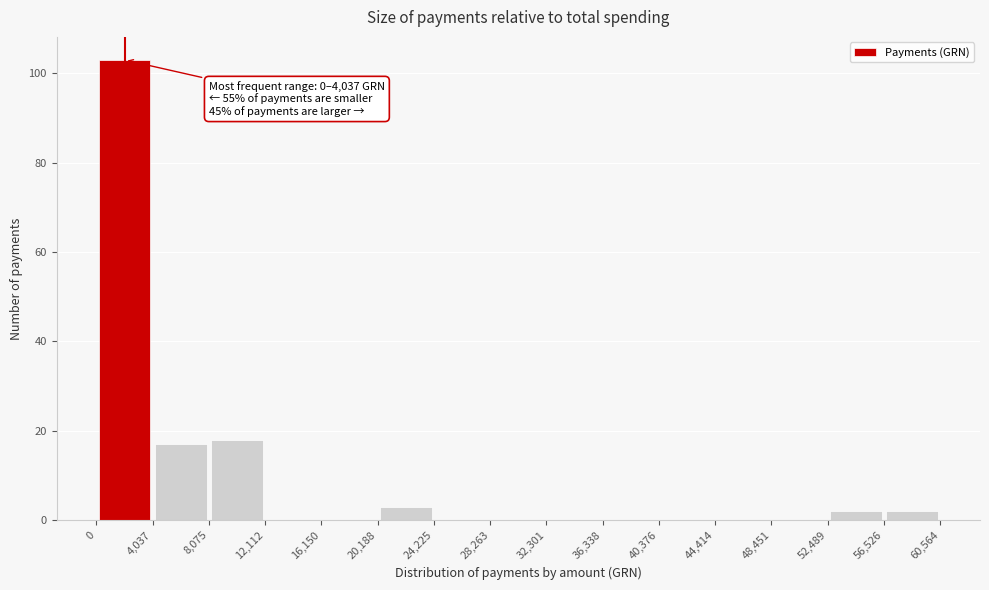

Over which range of the x-axis is the bar tallest?

0 to 4,037